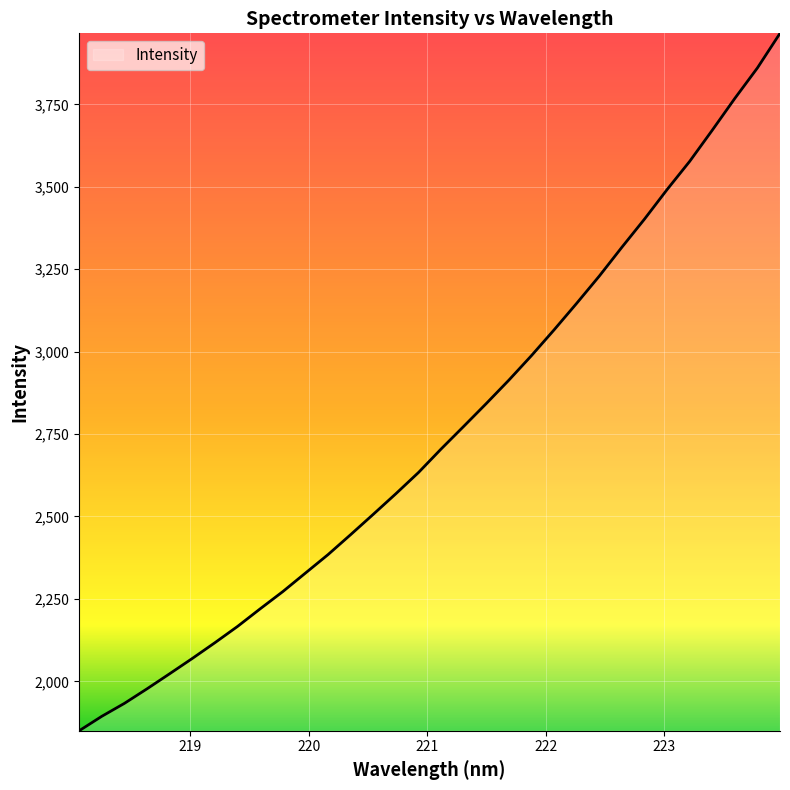

What is the minimum value shown in the chart?

1850.0